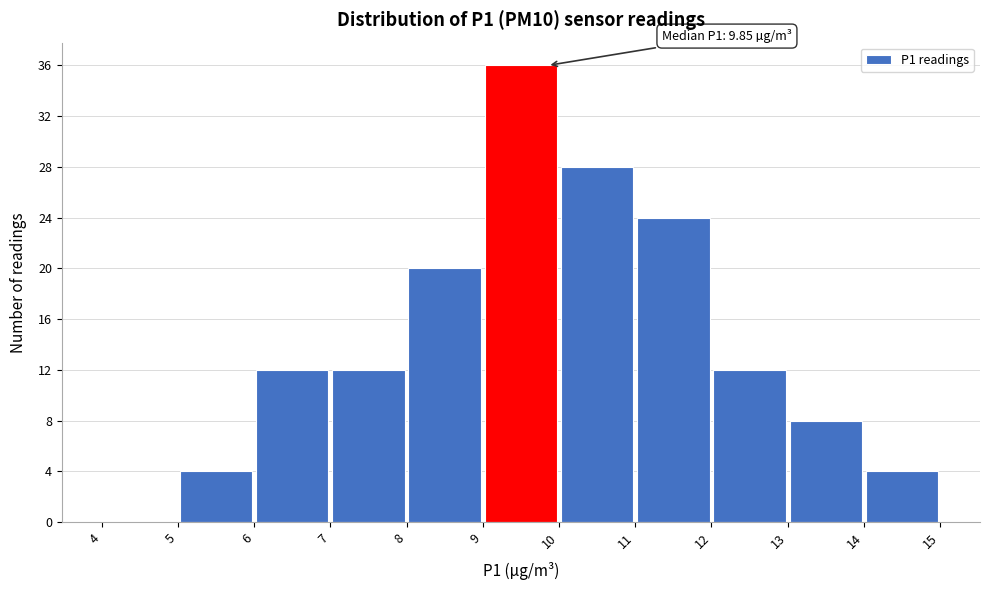

Which range on the x-axis has the tallest bar?

9 to 10